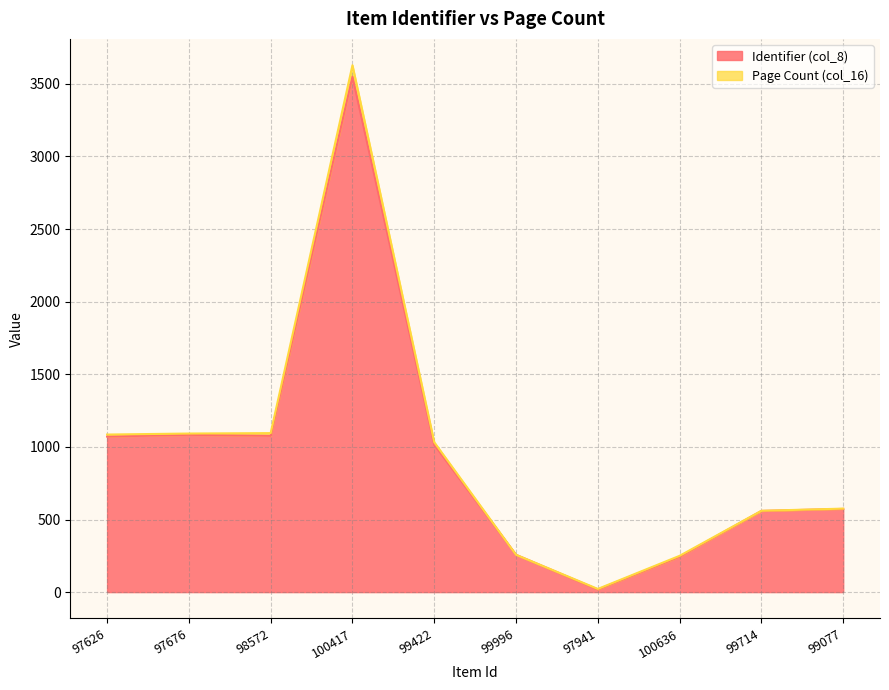

Reading left to right, transcribe all the data shown in this chart.

97626=1071	97676=1083	98572=1076	100417=3549	99422=1015	99996=257	97941=18	100636=244	99714=559	99077=573